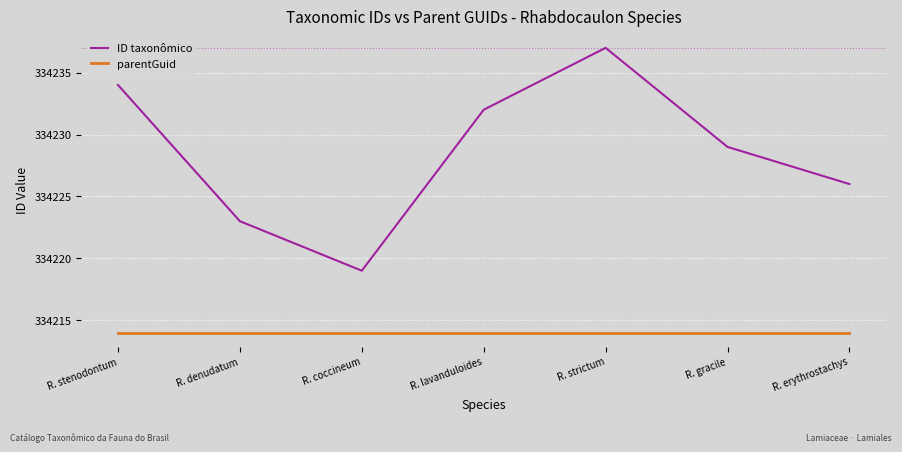

What value does the parentGuid series have at R. strictum?

334214